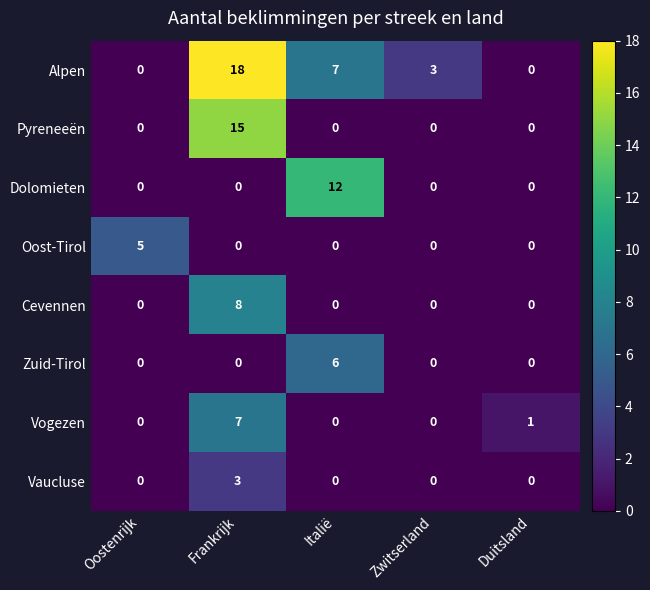

Which series has the widest spread of values?

Alpen